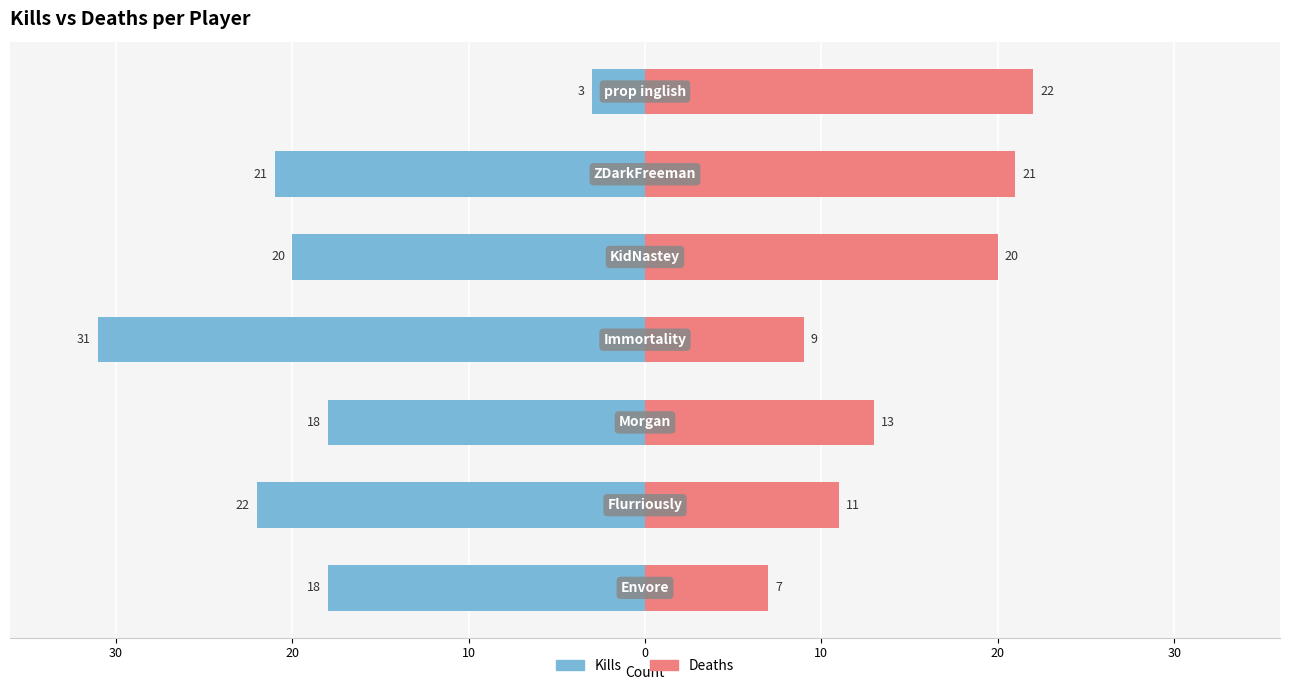

What is the average value of the Deaths series?

15